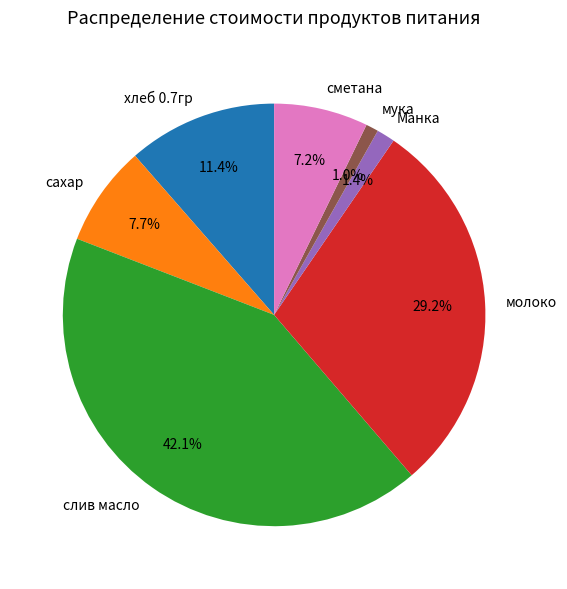

Does слив масло account for over 50% of the chart?

No